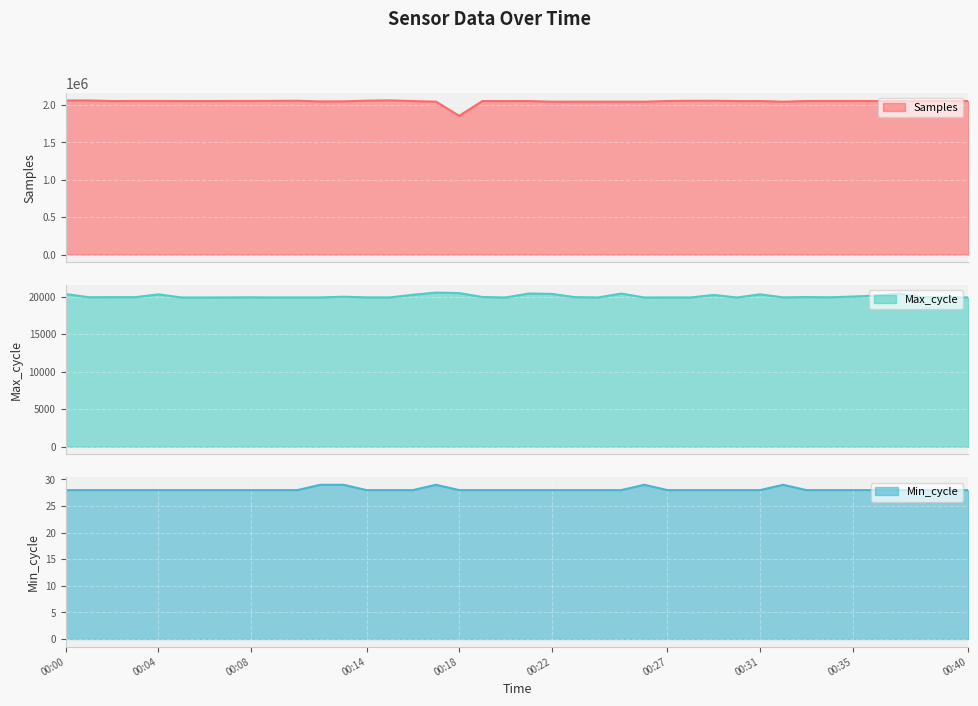

Is the value of Min_cycle at 00:22 greater than the value of Samples at 00:10?

No